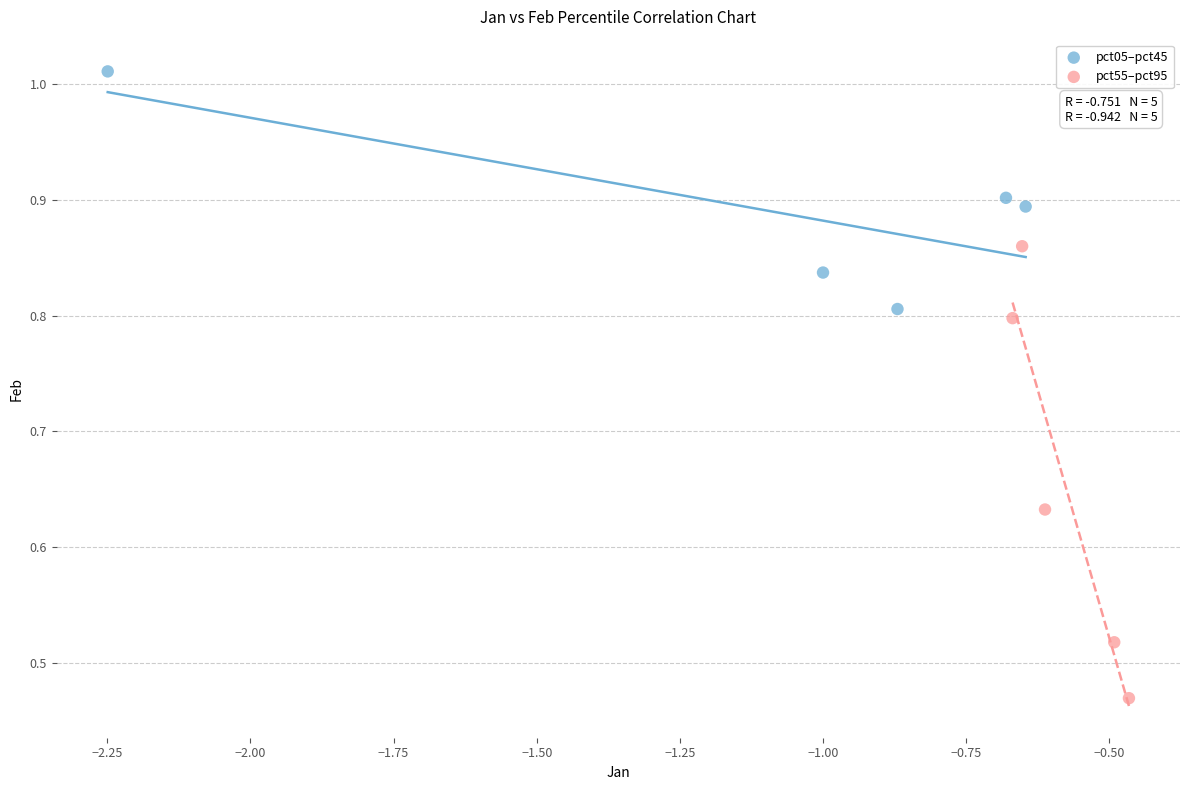

Which series has the largest Y range (max minus min)?

pct55–pct95